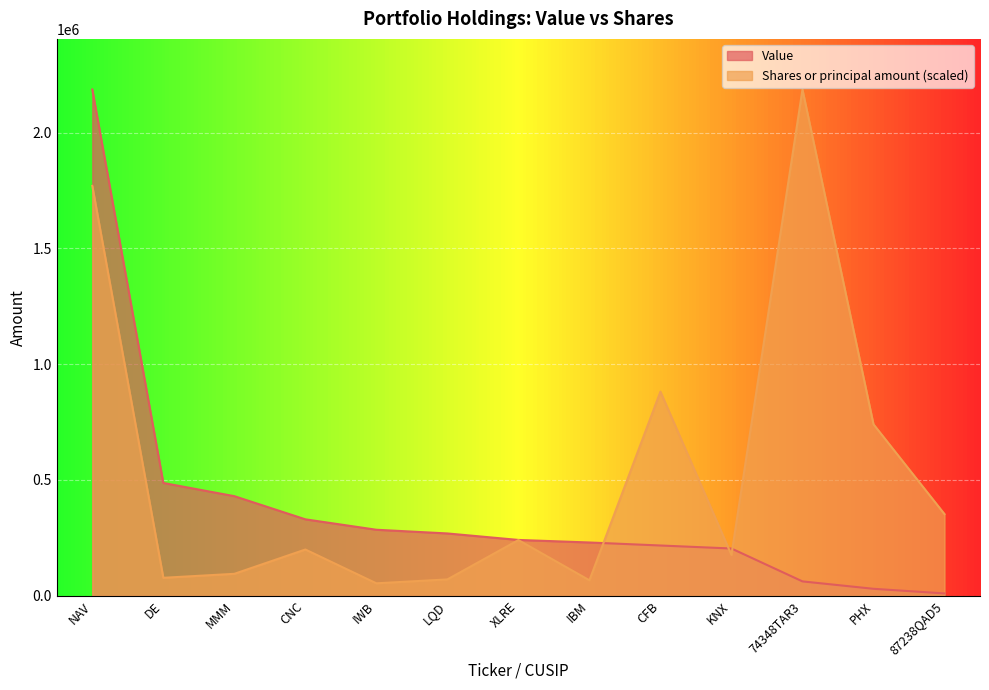

What is the minimum value shown in the chart?

10000.0